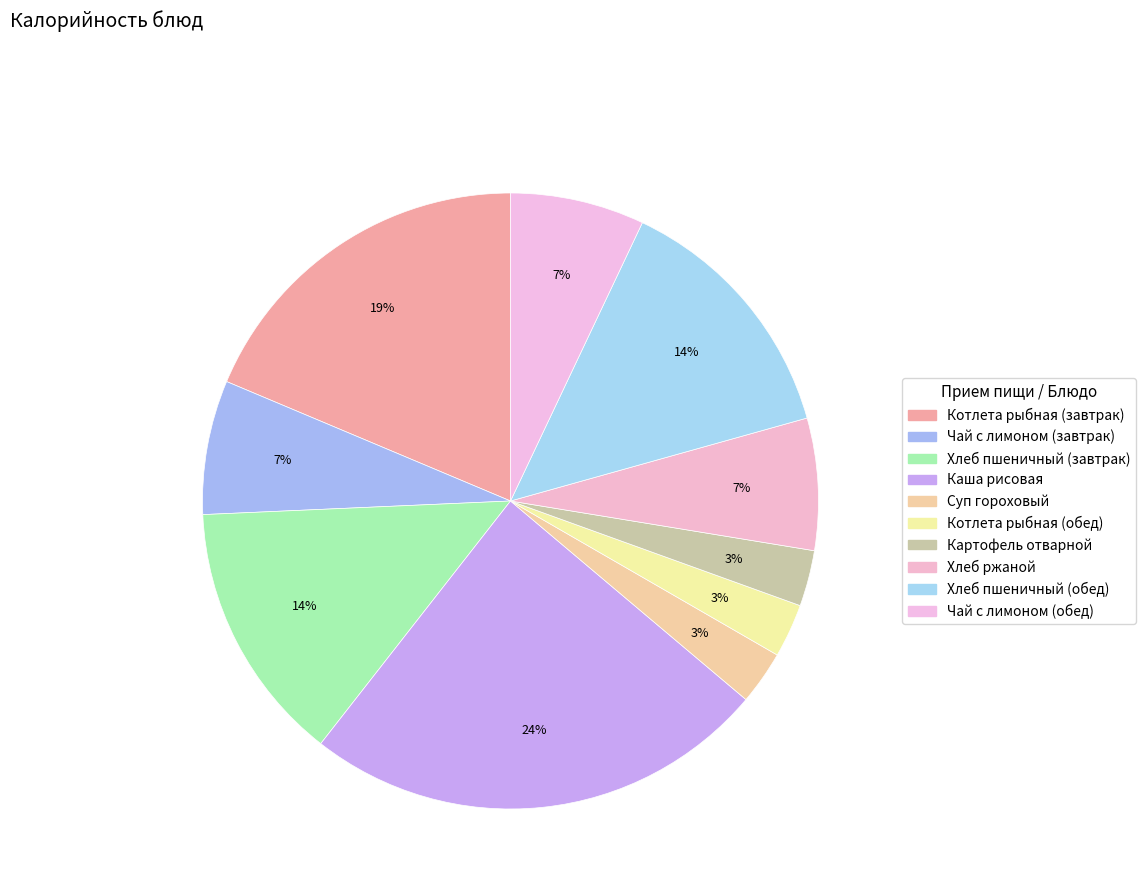

Which category has the biggest portion of the pie?

Каша рисовая